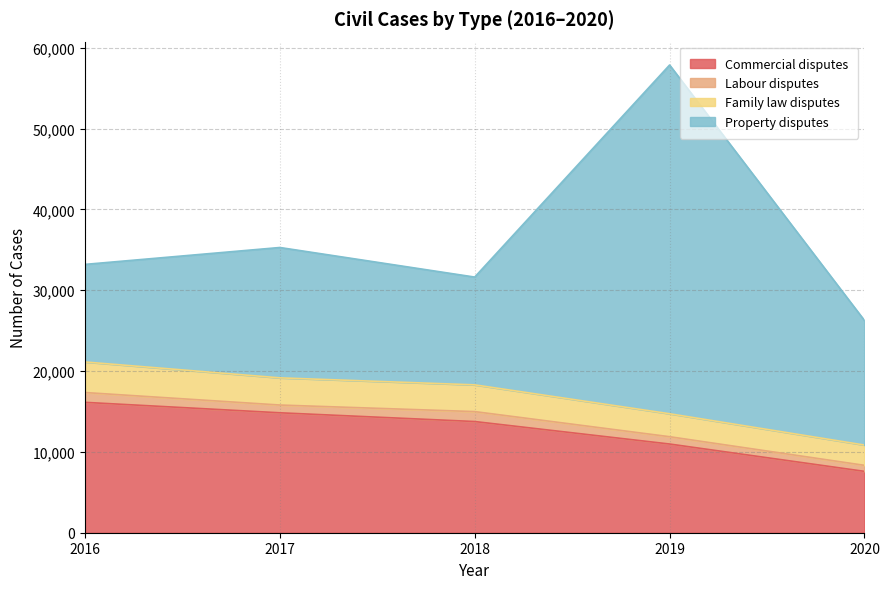

How many Commercial disputes values are between 10976 and 14841?

3